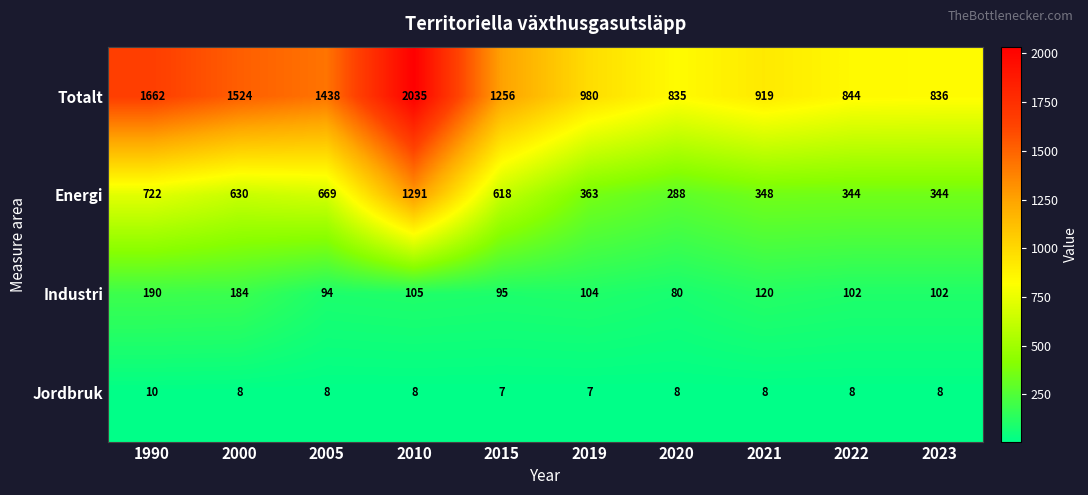

How many Jordbruk values are between 8 and 9?

7